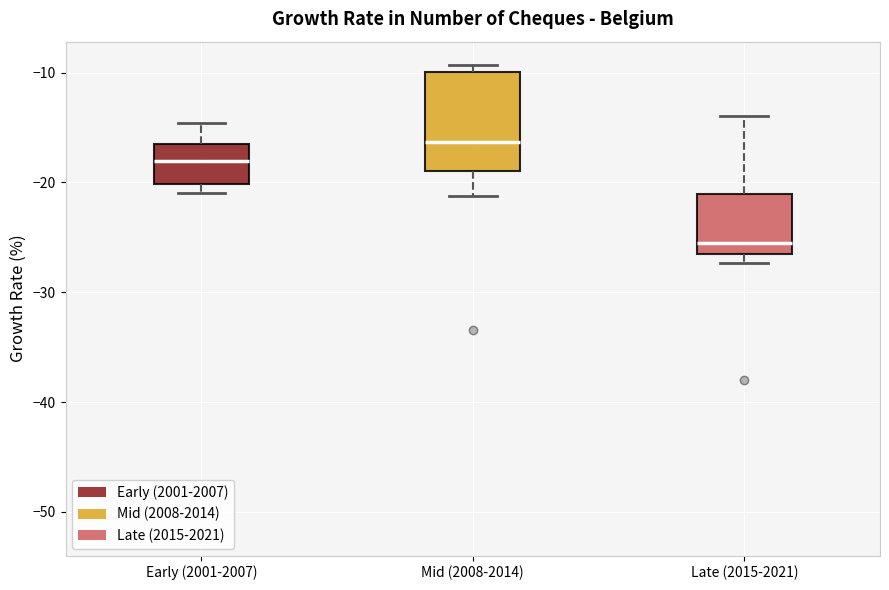

Which box is the tallest, from its lower edge to its upper edge?

Mid (2008-2014)